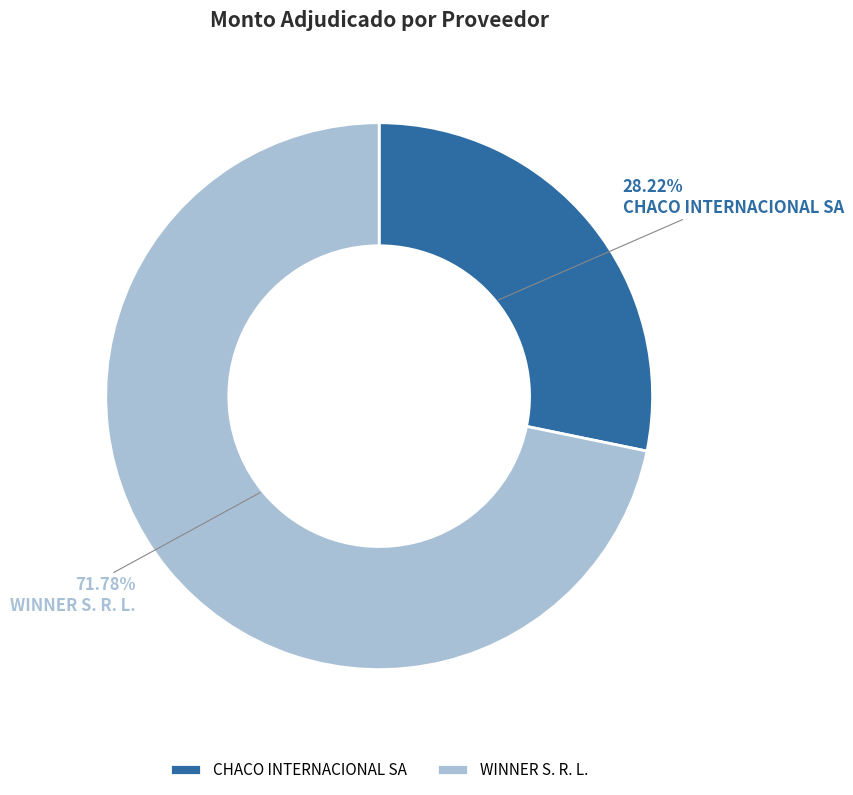

Is it true that CHACO INTERNACIONAL SA is 34% of the pie?

False